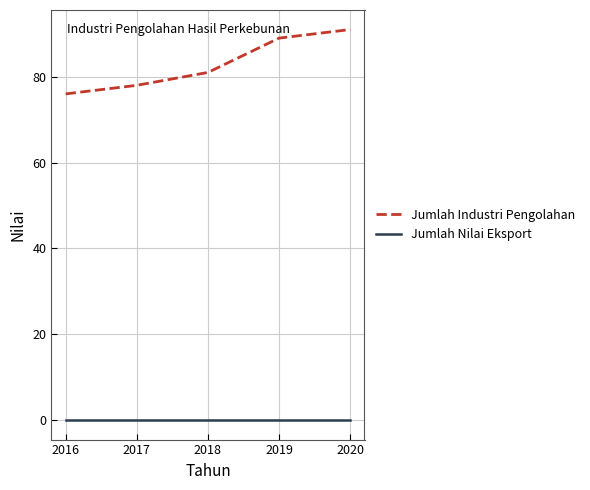

Reading right to left, transcribe all the data shown in this chart.

Jumlah Industri Pengolahan: 91	89	81	78	76
Jumlah Nilai Eksport: 0	0	0	0	0